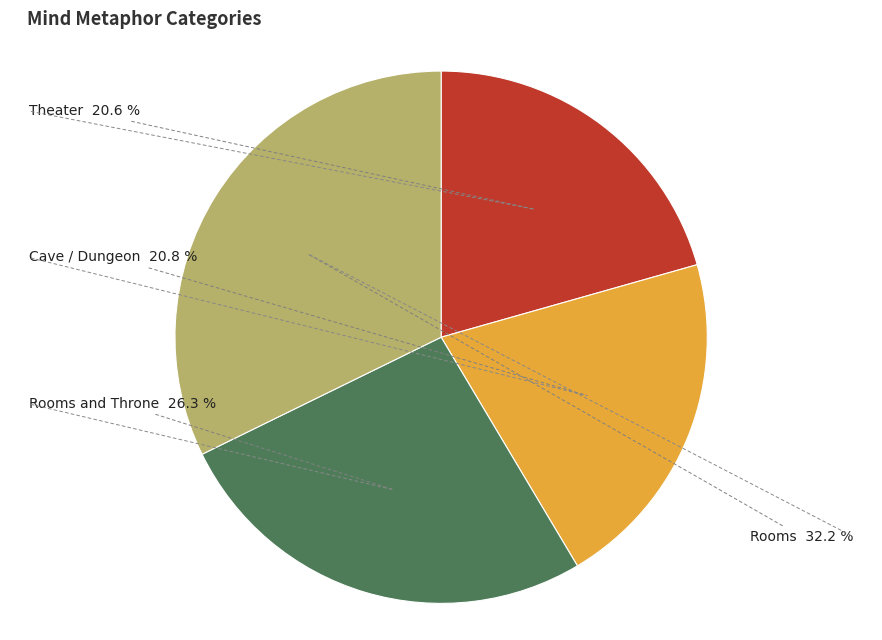

Is there a majority slice in this chart?

No